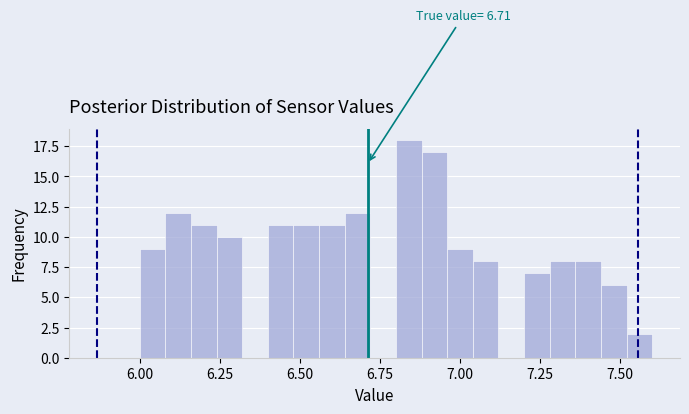

Read against the x-axis, roughly where is the centre of the tallest bar?

6.85